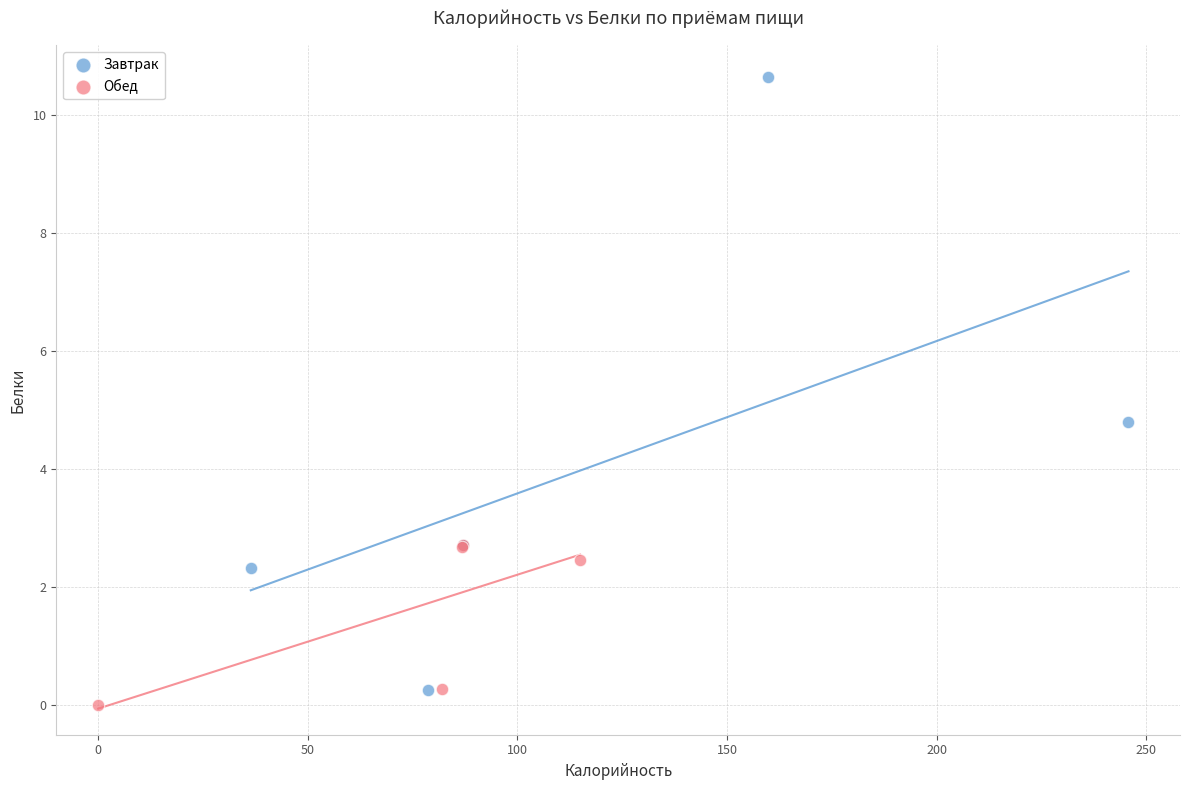

Which series contains the lowest Y value?

Обед